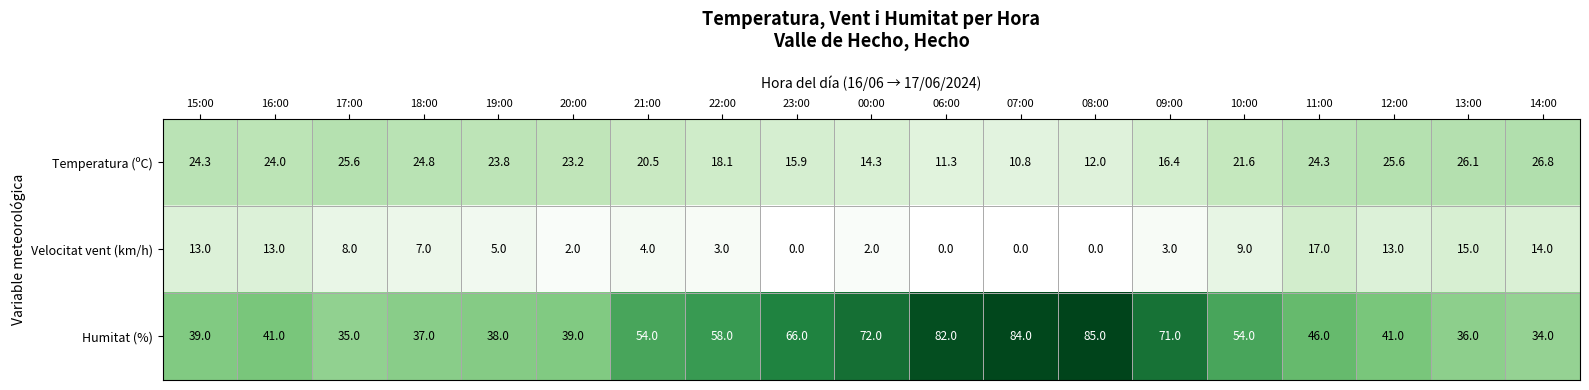

Where is Humitat (%) nearest to the value 59?

22:00